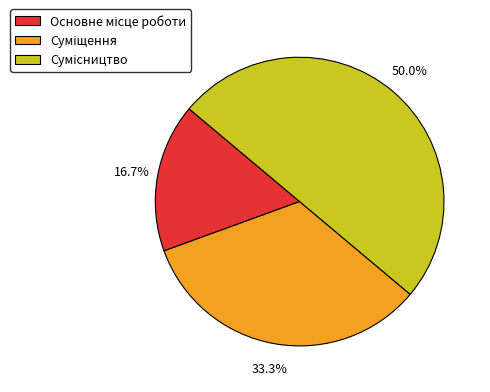

The Основне місце роботи slice represents 17% of the pie. True or false?

True